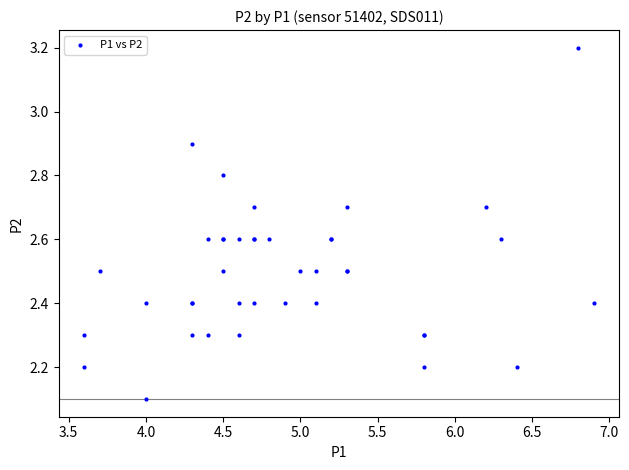

What Y value in the scatter plot is closest to 2?

2.1